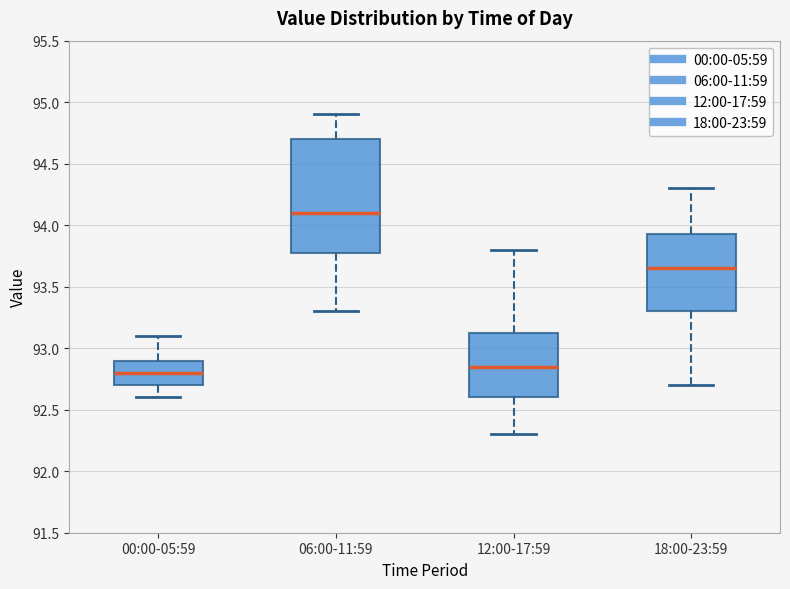

Reading left to right, transcribe this box plot: for each box, give where its median line is, the range the box spans, and where its two whiskers end, as read against the y-axis. The values are not printed on the chart, so give them approximately, as read against the axis.

00:00-05:59: median 92.80, box 92.70 to 92.90, whiskers 92.60 to 93.10
06:00-11:59: median 94.10, box 93.80 to 94.70, whiskers 93.30 to 94.90
12:00-17:59: median 92.85, box 92.60 to 93.15, whiskers 92.30 to 93.80
18:00-23:59: median 93.65, box 93.30 to 93.95, whiskers 92.70 to 94.30